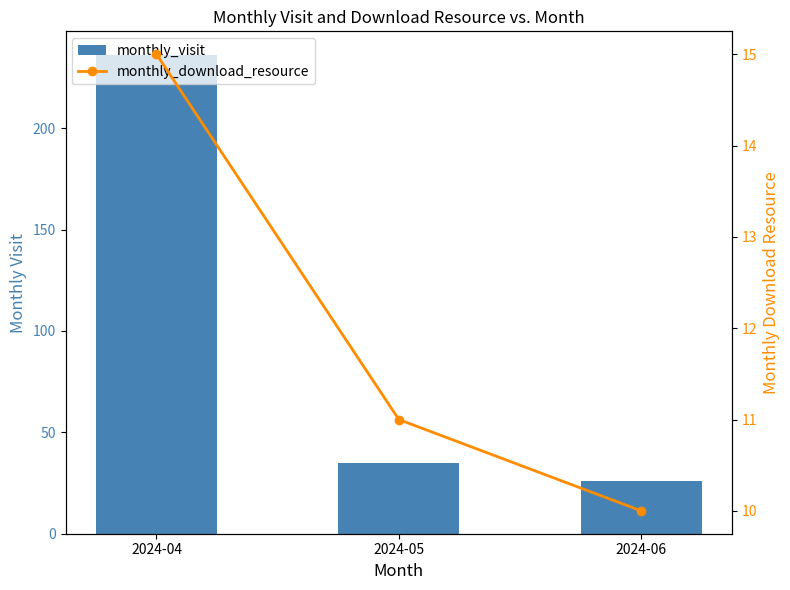

Reading right to left, what are all the values shown in this chart?

monthly_visit: 2024-06=26	2024-05=35	2024-04=236
monthly_download_resource: 2024-06=10	2024-05=11	2024-04=15